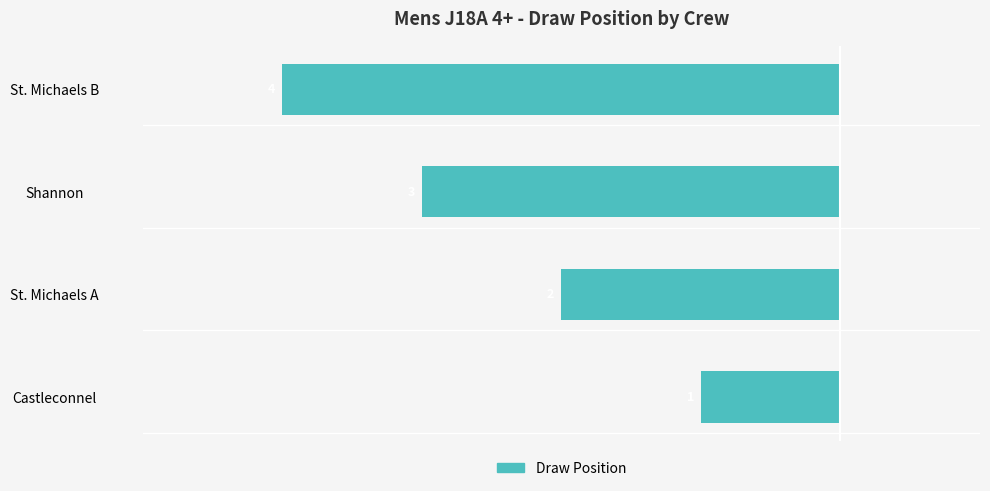

How many bars are there in total?

4